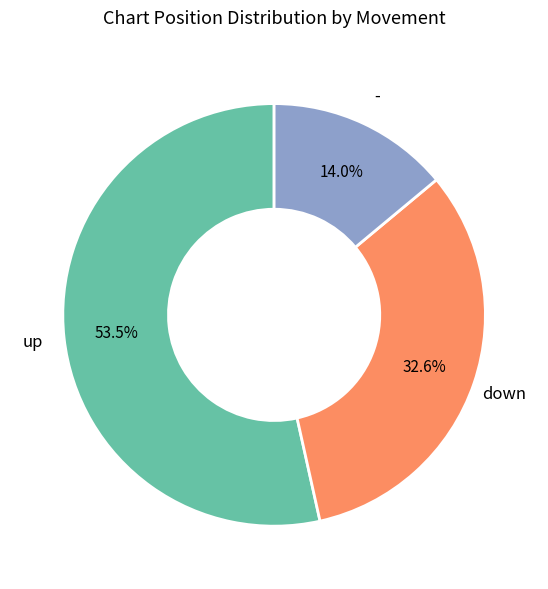

Is there any slice that represents more than half of the pie?

Yes